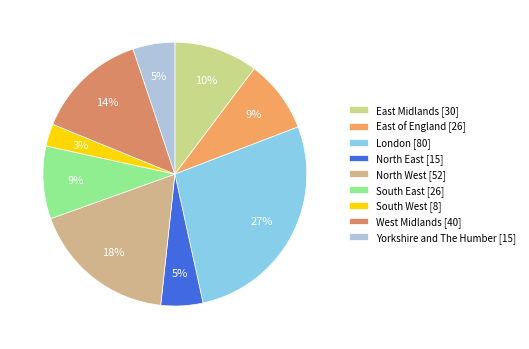

How many slices are in this pie chart?

9